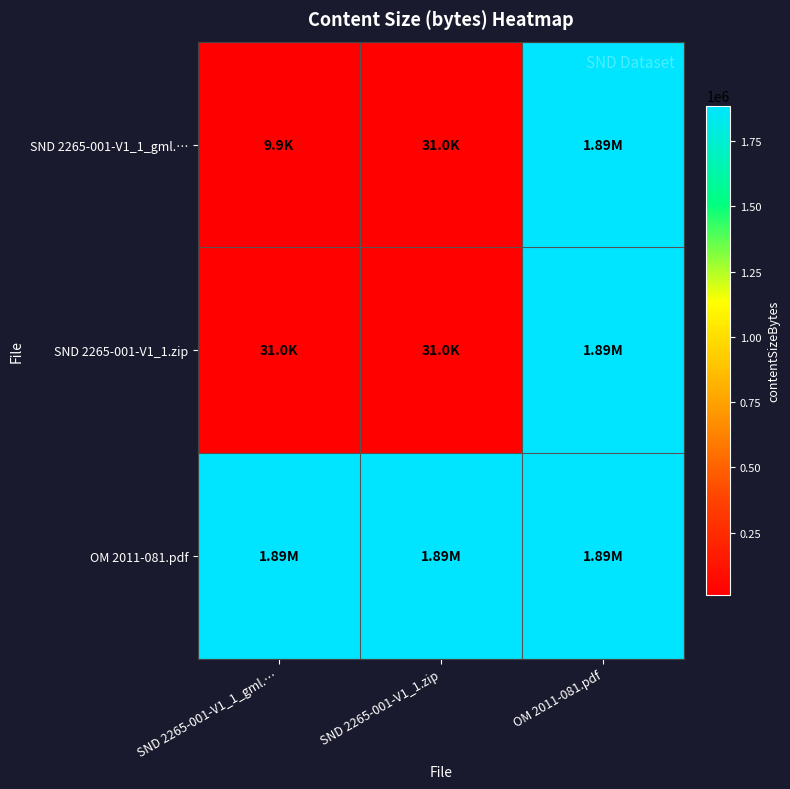

What is the total value across all series at OM 2011-081.pdf?

5657295